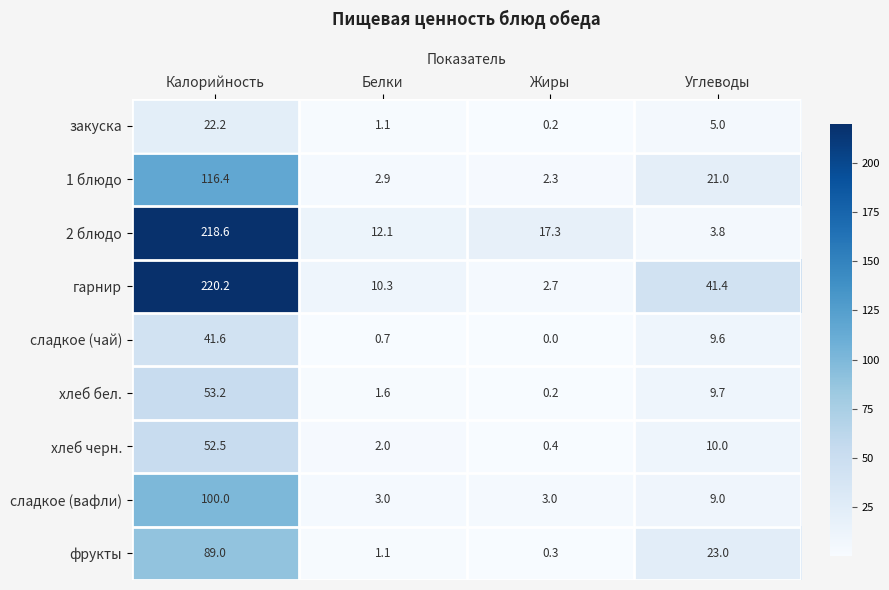

List the labels in order of хлеб бел. value, largest first.

Калорийность, Углеводы, Белки, Жиры